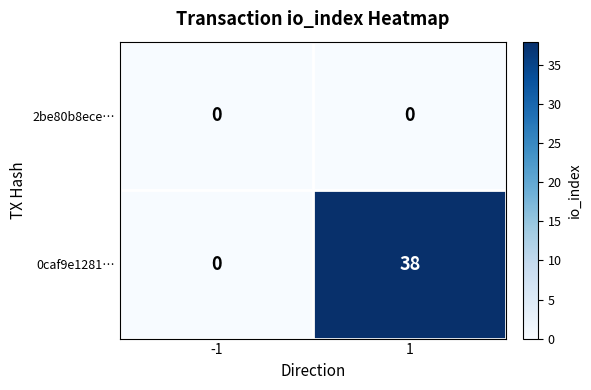

What is the difference between the highest and lowest values at 1?

38